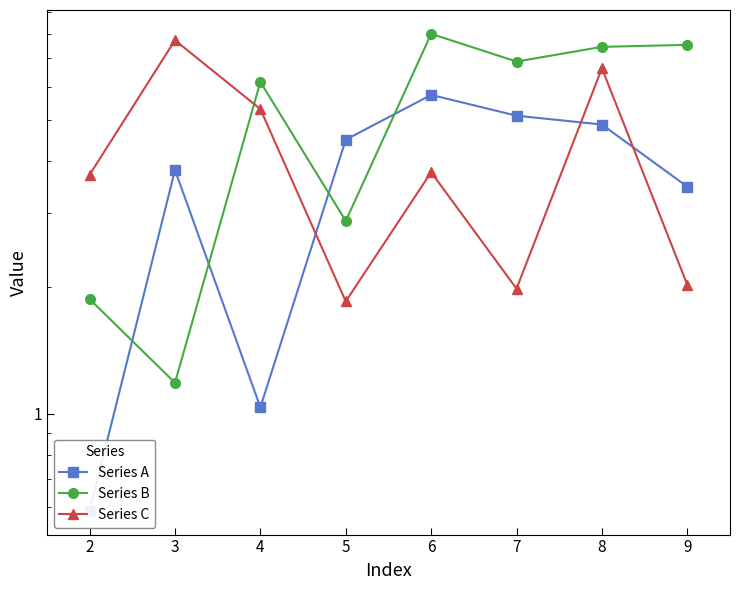

At which category is the sum across all series the highest?

8